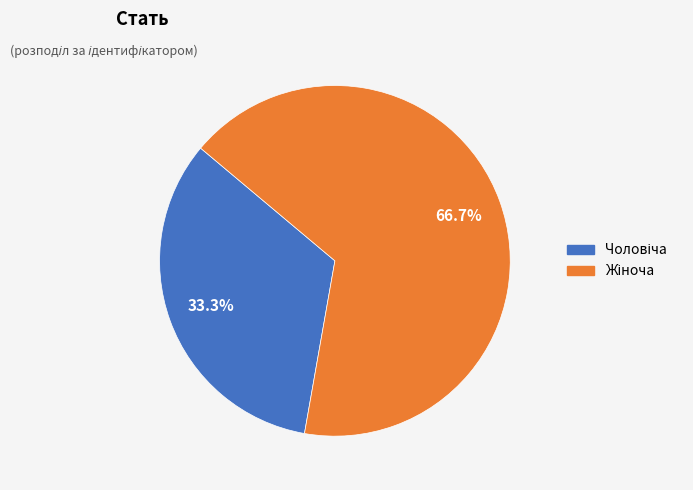

To the nearest percent, what is the average slice percentage?

50%